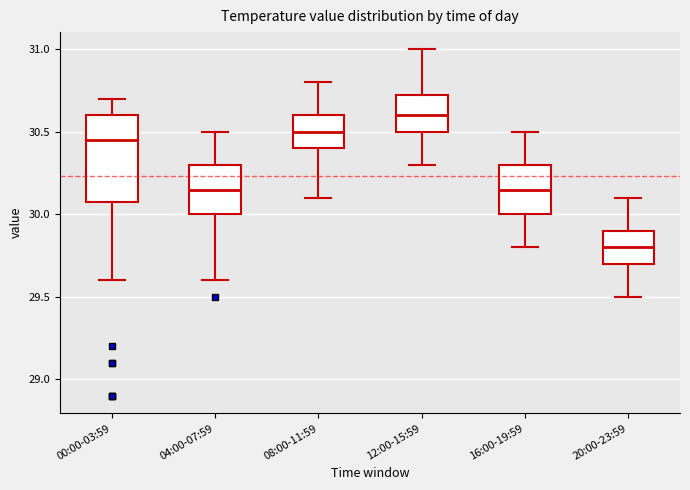

Reading left to right, transcribe this box plot: for each box, give where its median line is, the range the box spans, and where its two whiskers end, as read against the y-axis. The values are not printed on the chart, so give them approximately, as read against the axis.

00:00-03:59: median 30.45, box 30.10 to 30.60, whiskers 29.60 to 30.70
04:00-07:59: median 30.15, box 30.00 to 30.30, whiskers 29.60 to 30.50
08:00-11:59: median 30.50, box 30.40 to 30.60, whiskers 30.10 to 30.80
12:00-15:59: median 30.60, box 30.50 to 30.75, whiskers 30.30 to 31.00
16:00-19:59: median 30.15, box 30.00 to 30.30, whiskers 29.80 to 30.50
20:00-23:59: median 29.80, box 29.70 to 29.90, whiskers 29.50 to 30.10